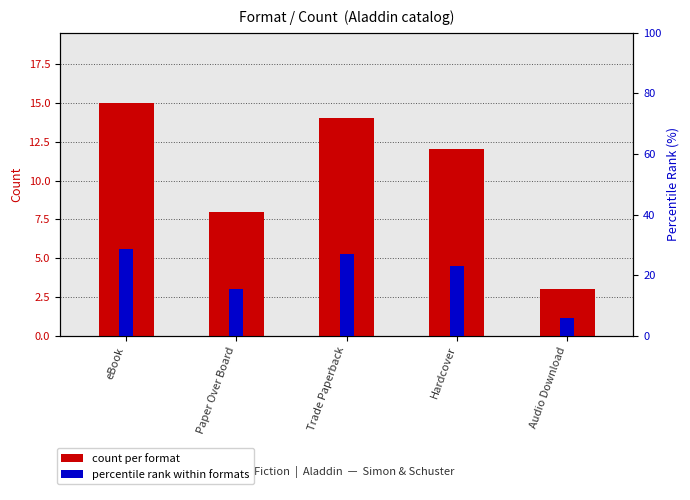

How many categories are shown in the chart?

5